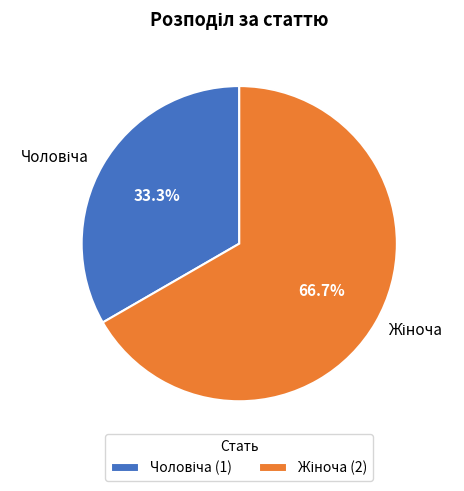

Does any single category account for the majority?

Yes